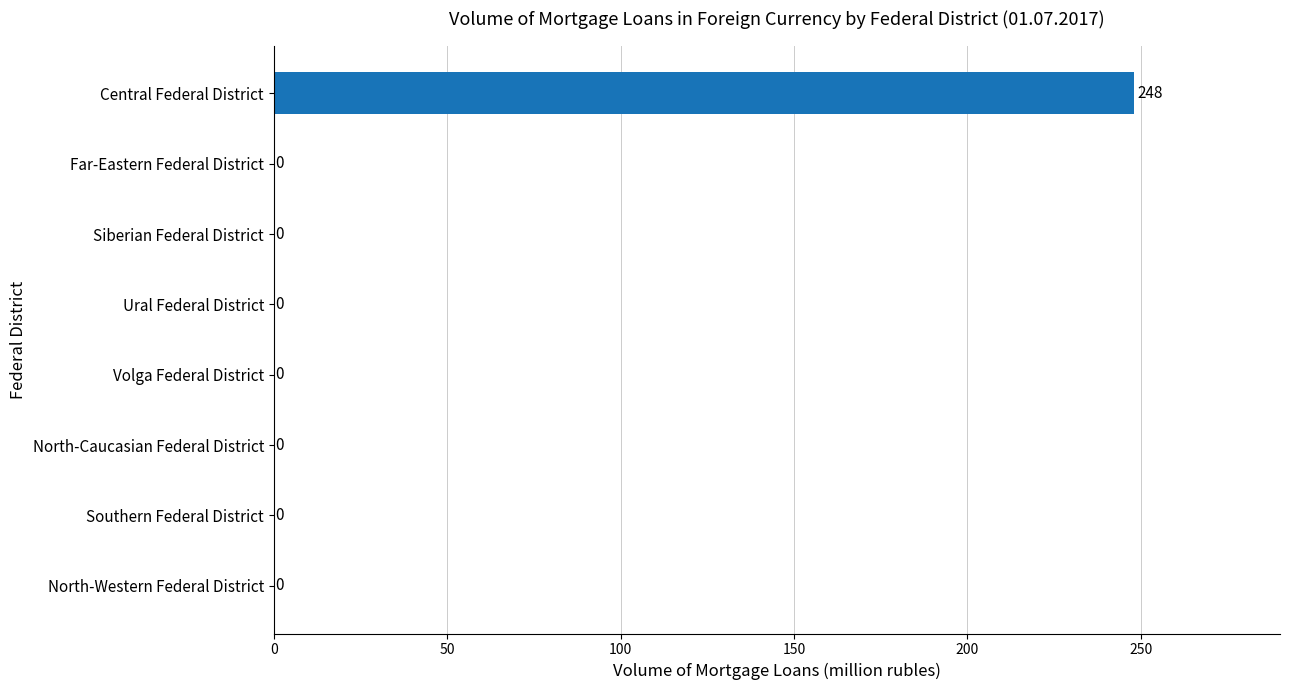

What is the sum of all values?

248